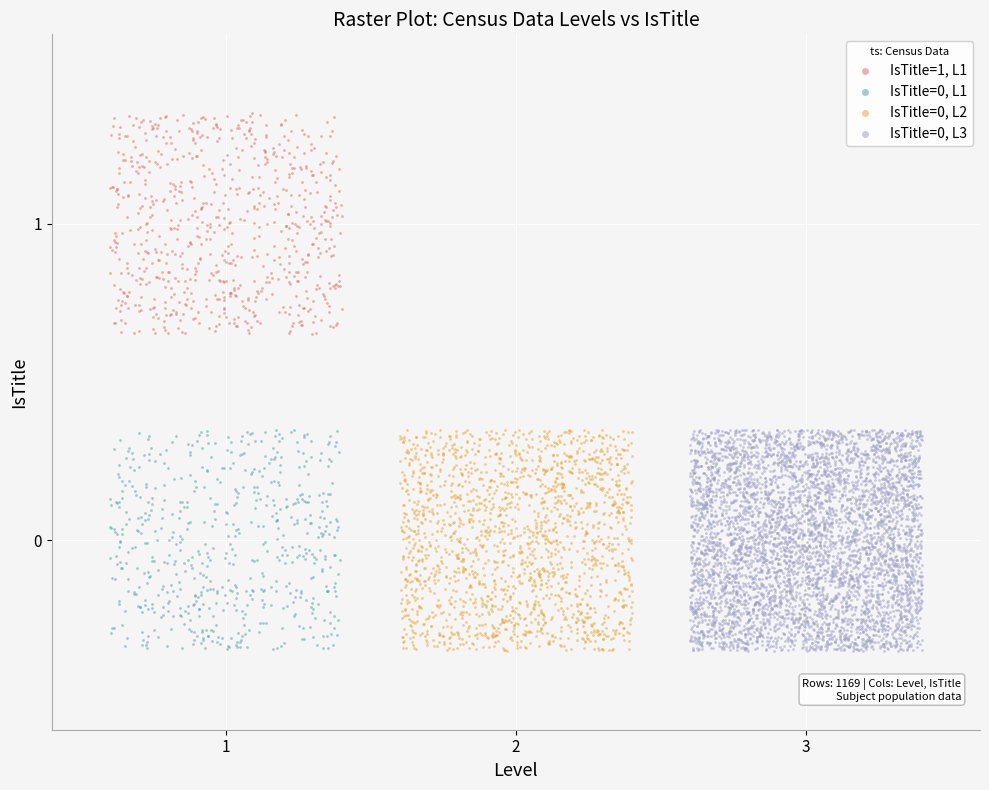

Which series reaches the maximum Y coordinate?

IsTitle=1, L1